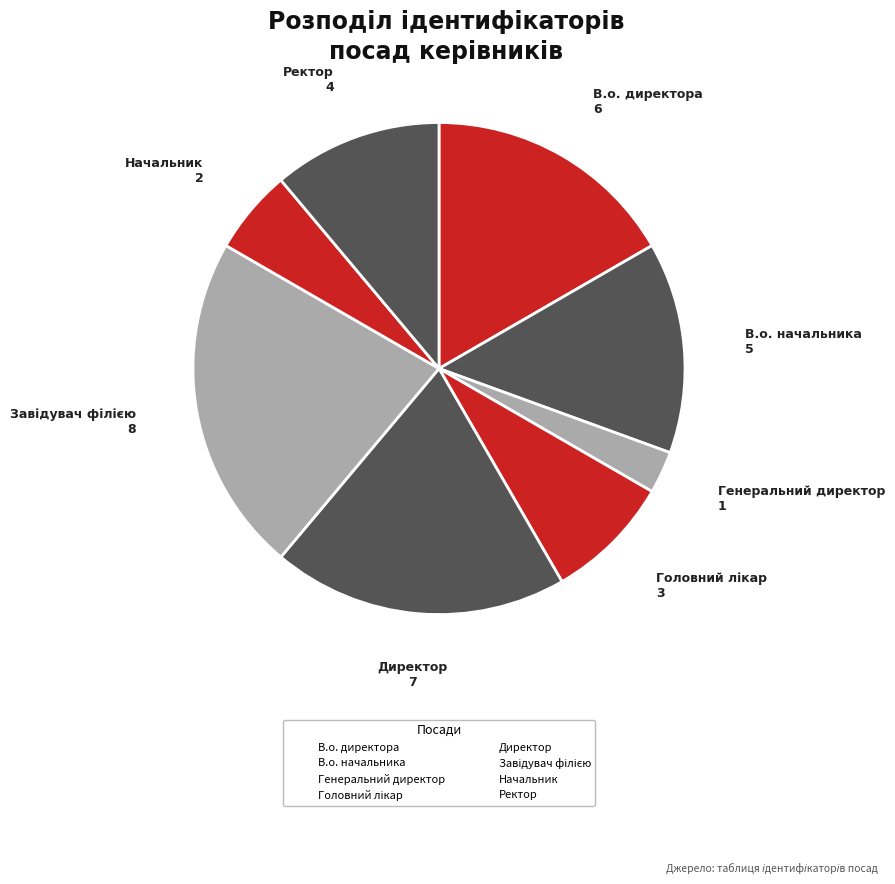

To the nearest percent, what portion does Генеральний директор represent?

3%